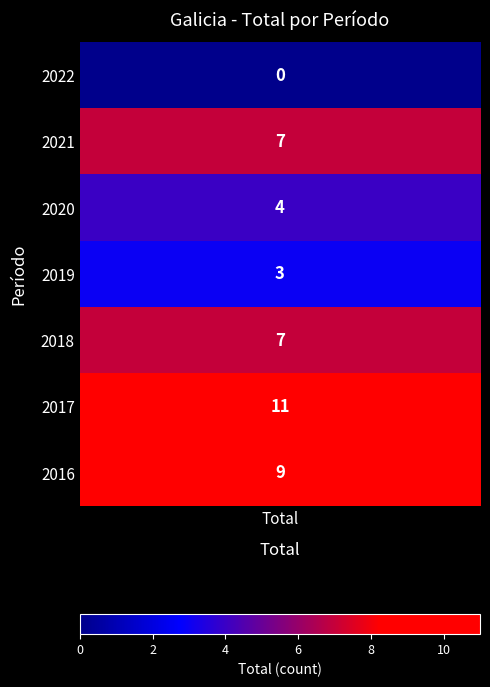

Is it true that the value at 2017 is 11?

True